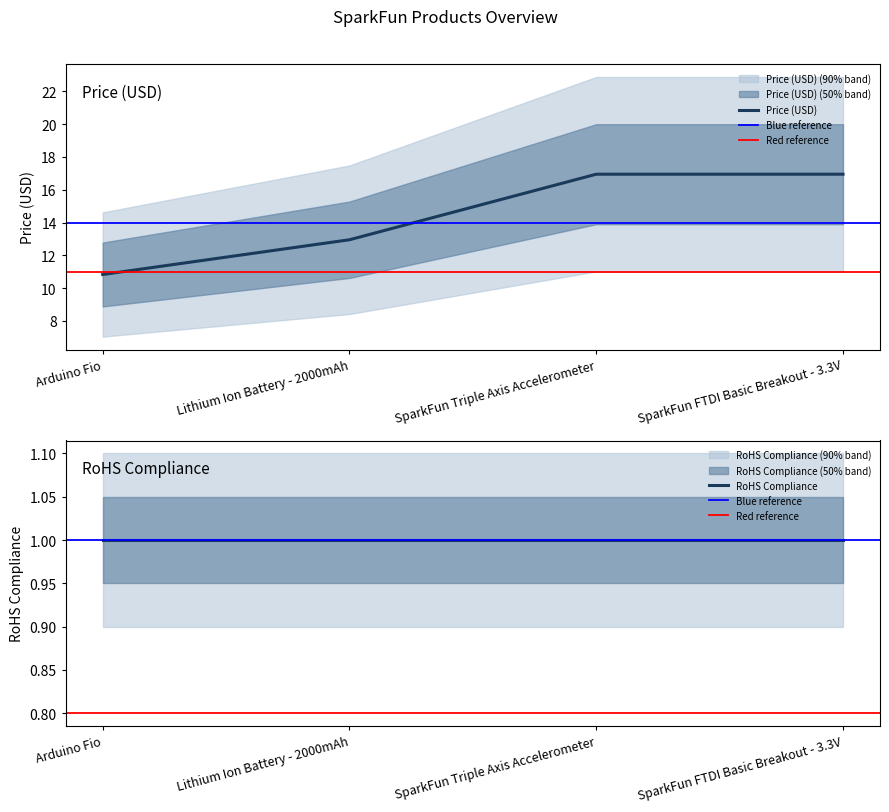

List the labels in order of value, smallest first.

Arduino Fio, Lithium Ion Battery - 2000mAh, SparkFun Triple Axis Accelerometer, SparkFun FTDI Basic Breakout - 3.3V